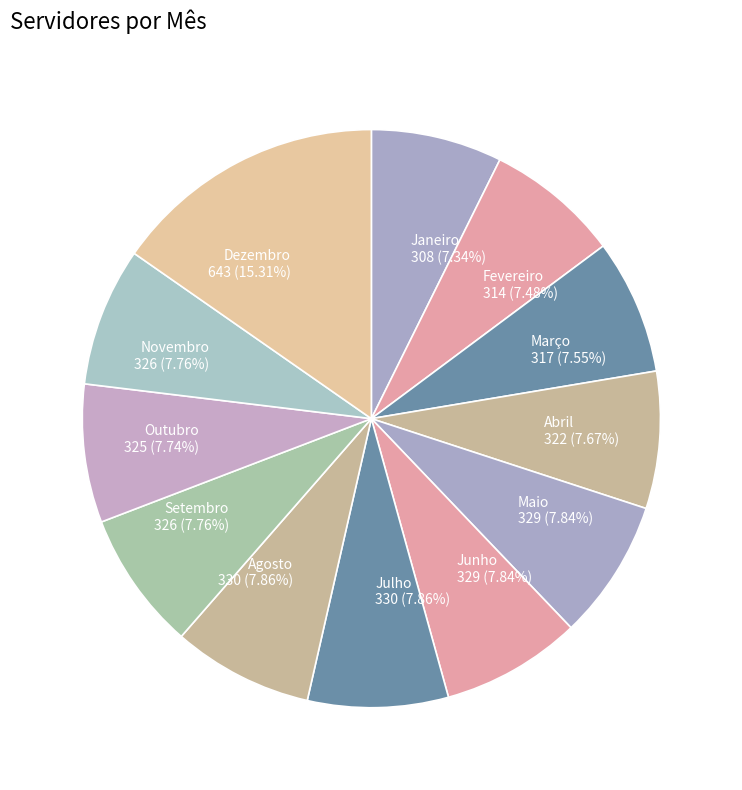

Approximately how many times larger is the value at Maio 329 (7.84%) compared to Outubro 325 (7.74%)?

1.0